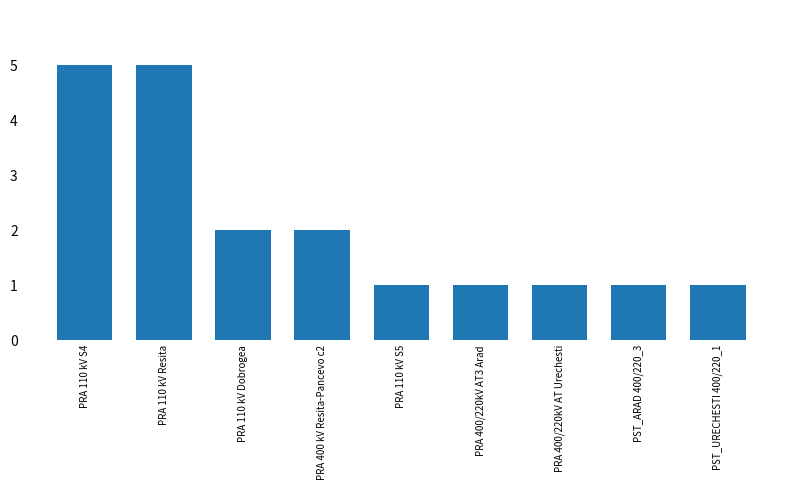

Reading right to left, transcribe all the data shown in this chart.

PST_URECHESTI 400/220_1=1	PST_ARAD 400/220_3=1	PRA 400/220kV AT Urechesti=1	PRA 400/220kV AT3 Arad=1	PRA 110 kV S5=1	PRA 400 kV Resita-Pancevo c2=2	PRA 110 kV Dobrogea=2	PRA 110 kV Resita=5	PRA 110 kV S4=5